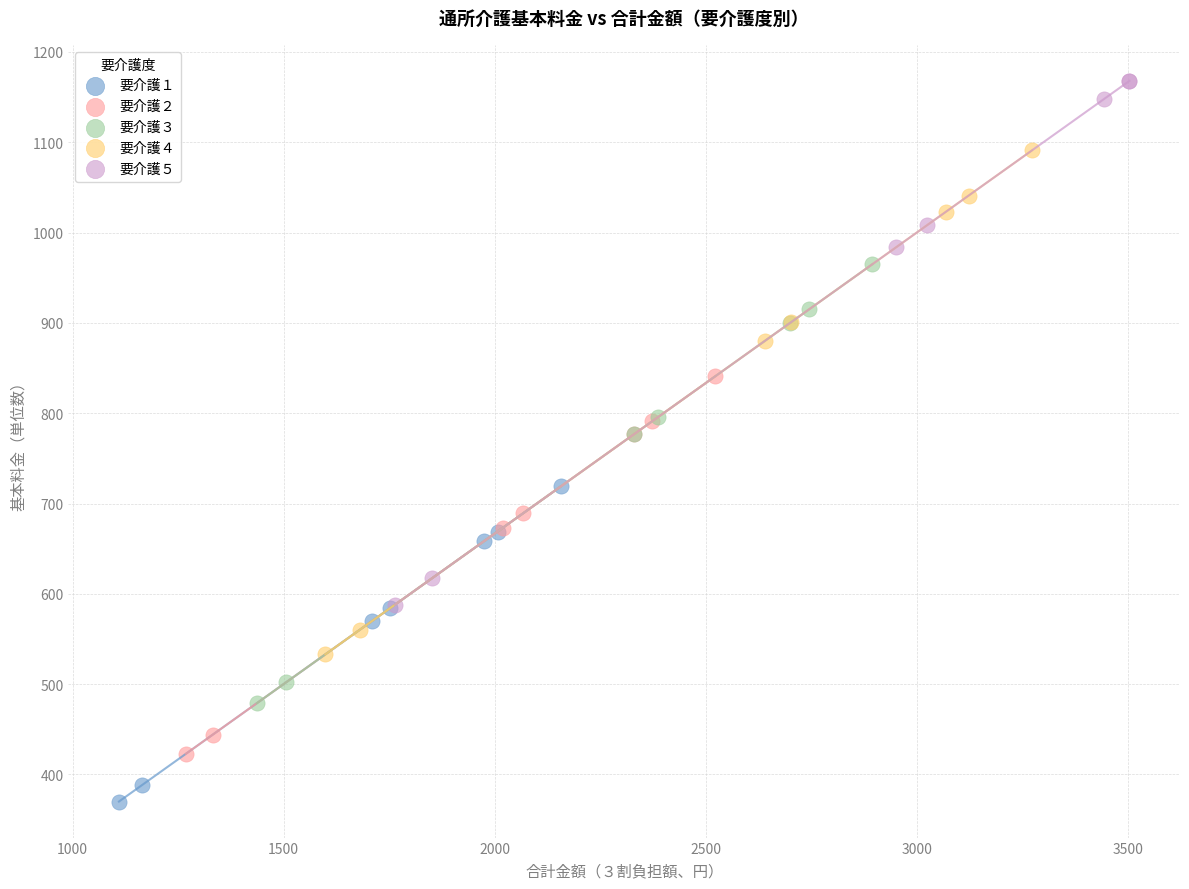

Which series has the largest Y range (max minus min)?

要介護５